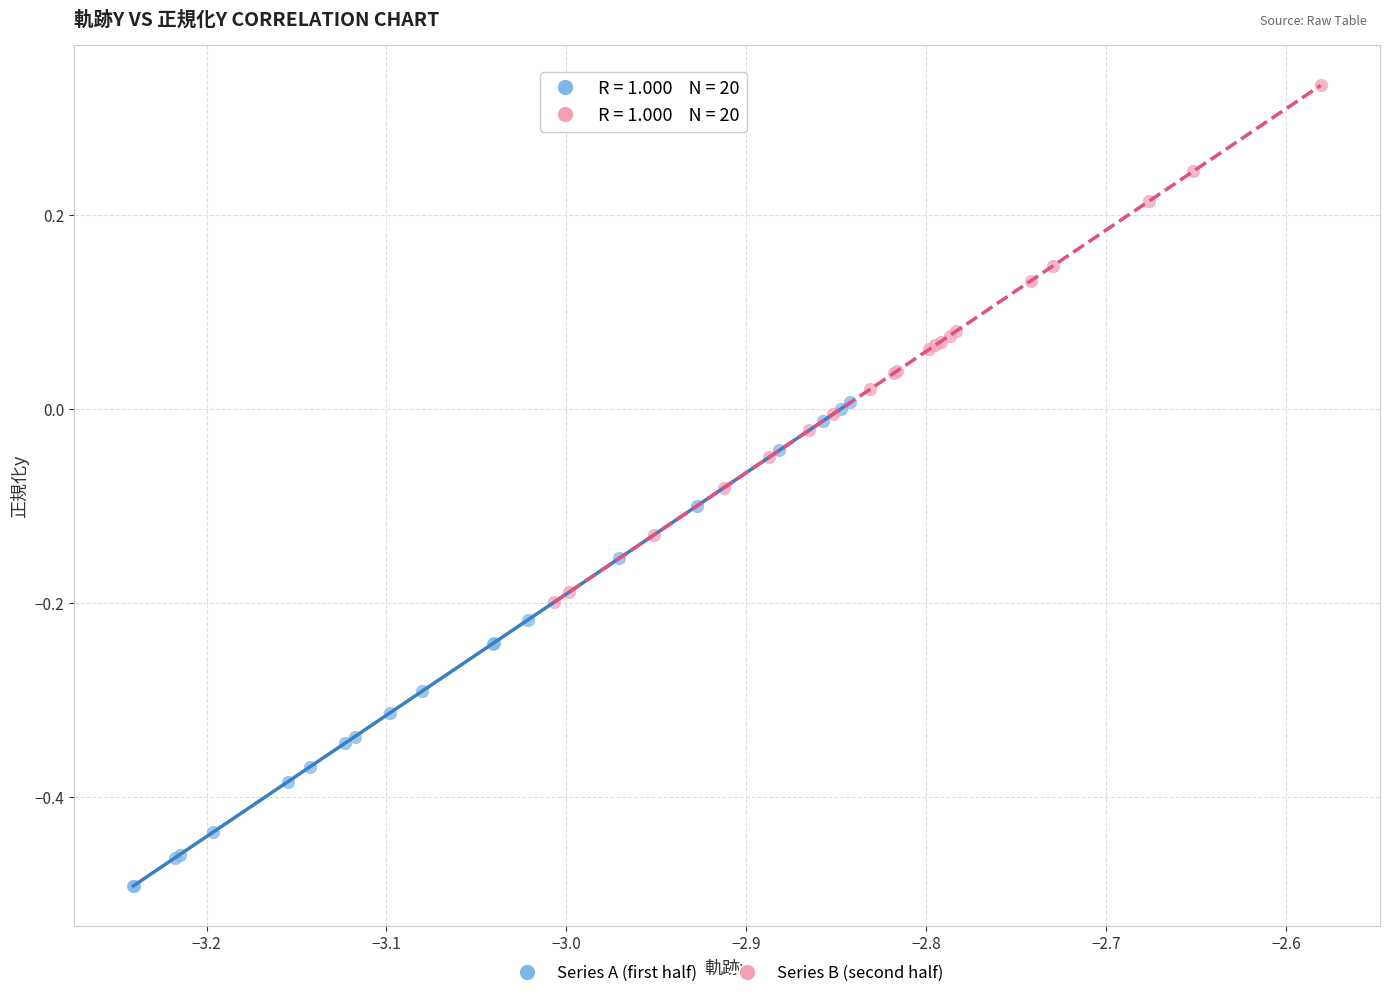

Which series reaches the minimum Y coordinate?

Series A (first half)